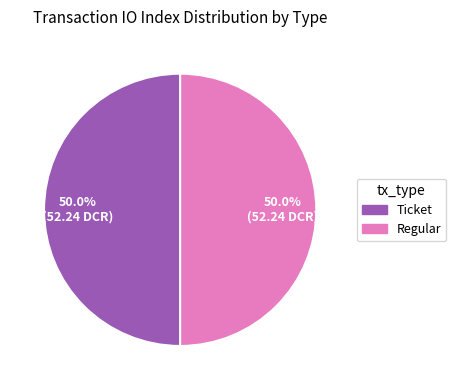

How much of the chart is everything except Regular?

50.0%